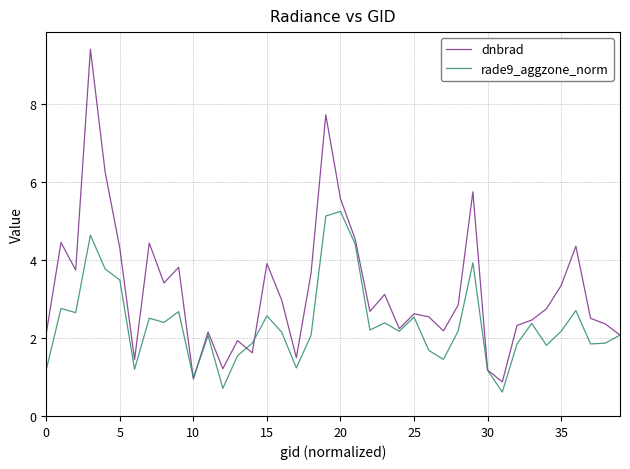

What is the lowest value of the dnbrad series?

0.9